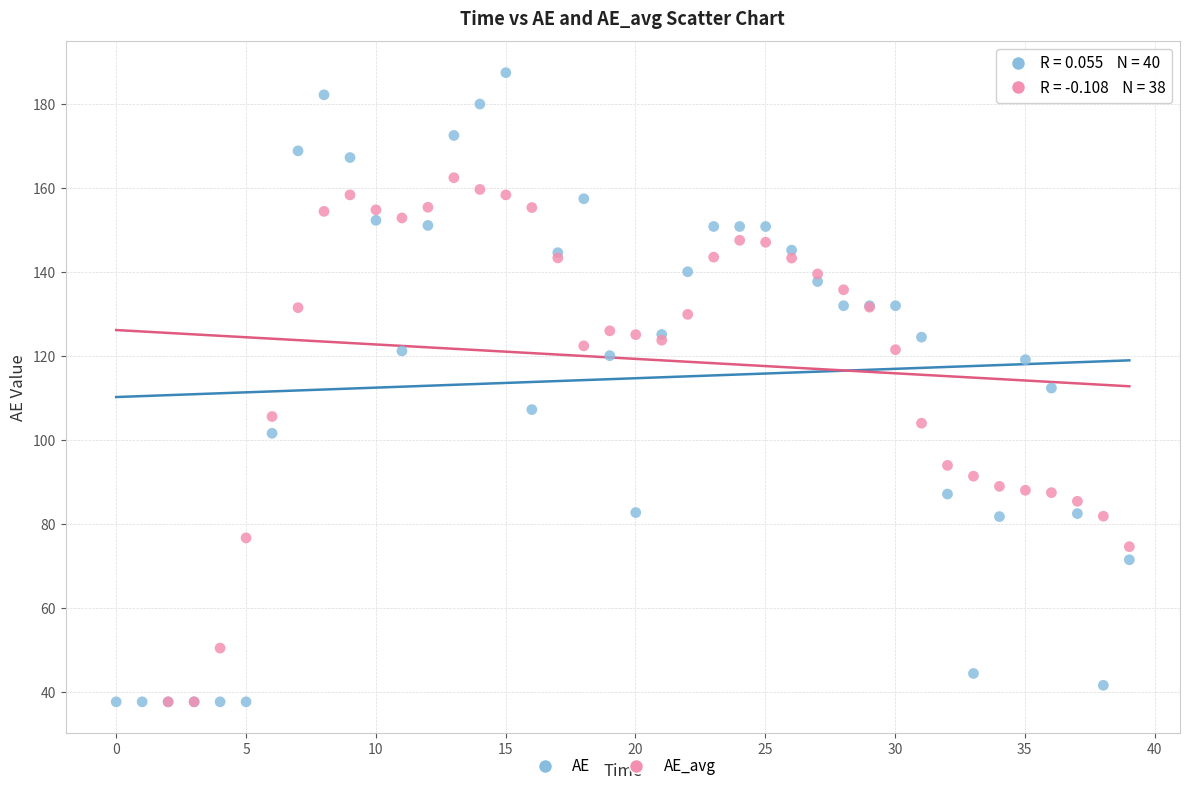

Which series has the largest Y range (max minus min)?

AE